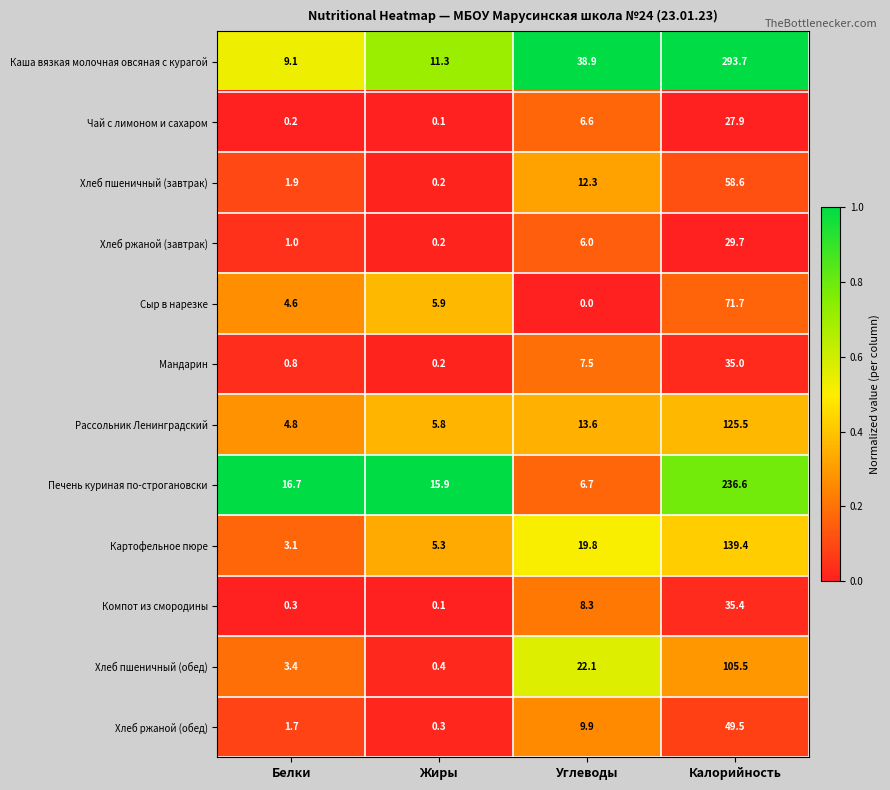

The value of Мандарин at Жиры is 0.2. True or false?

True